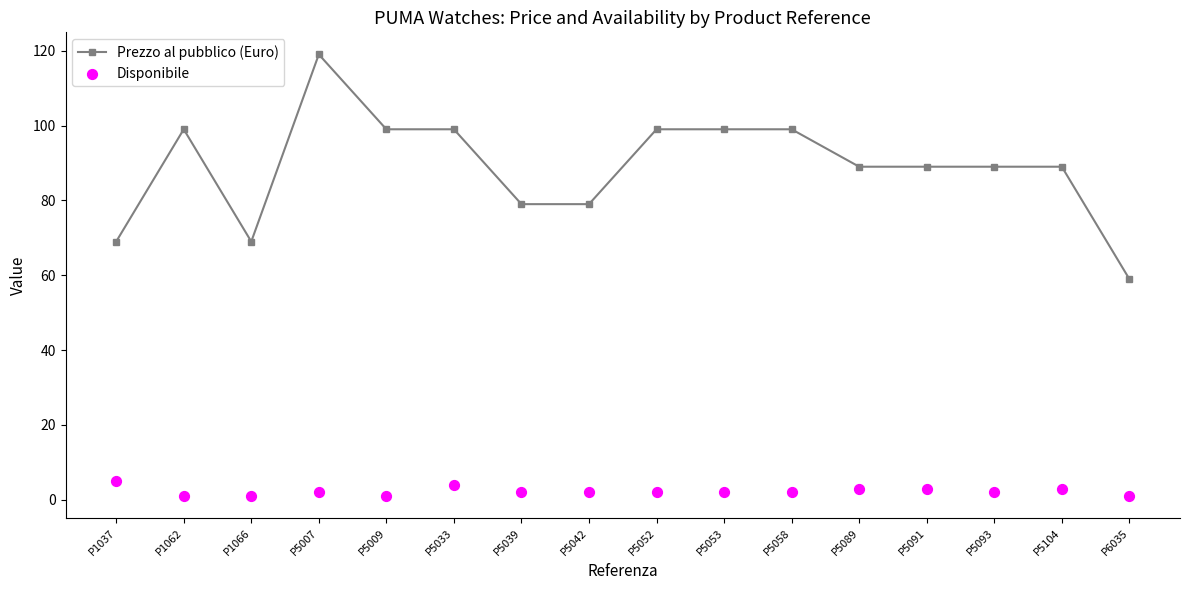

What are all the series names shown in the legend?

Prezzo al pubblico (Euro), Disponibile